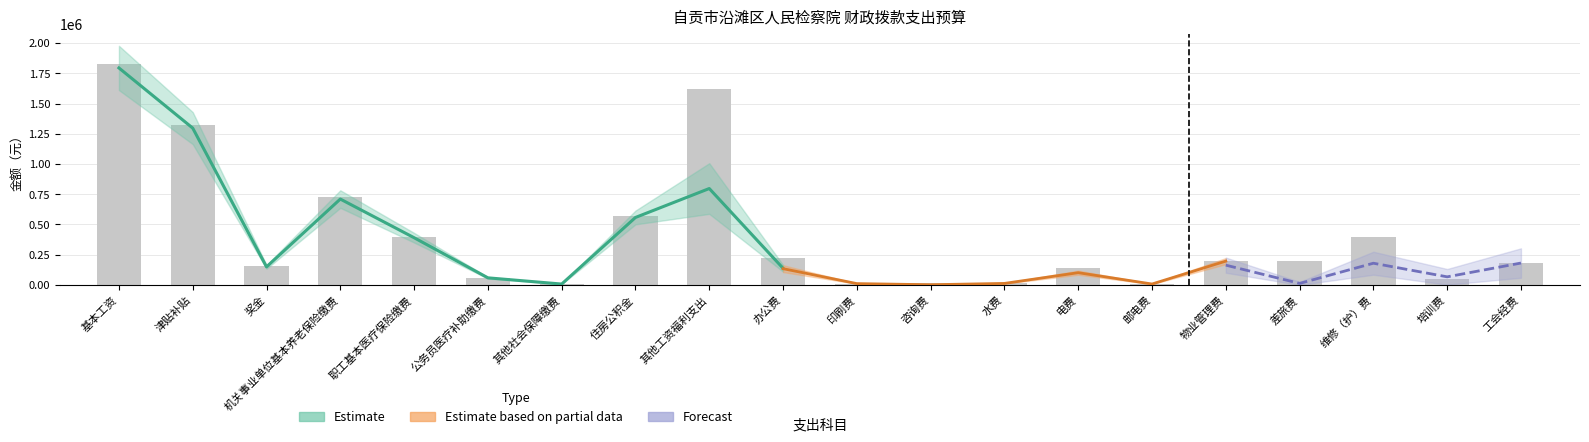

Are the bars horizontal?

No